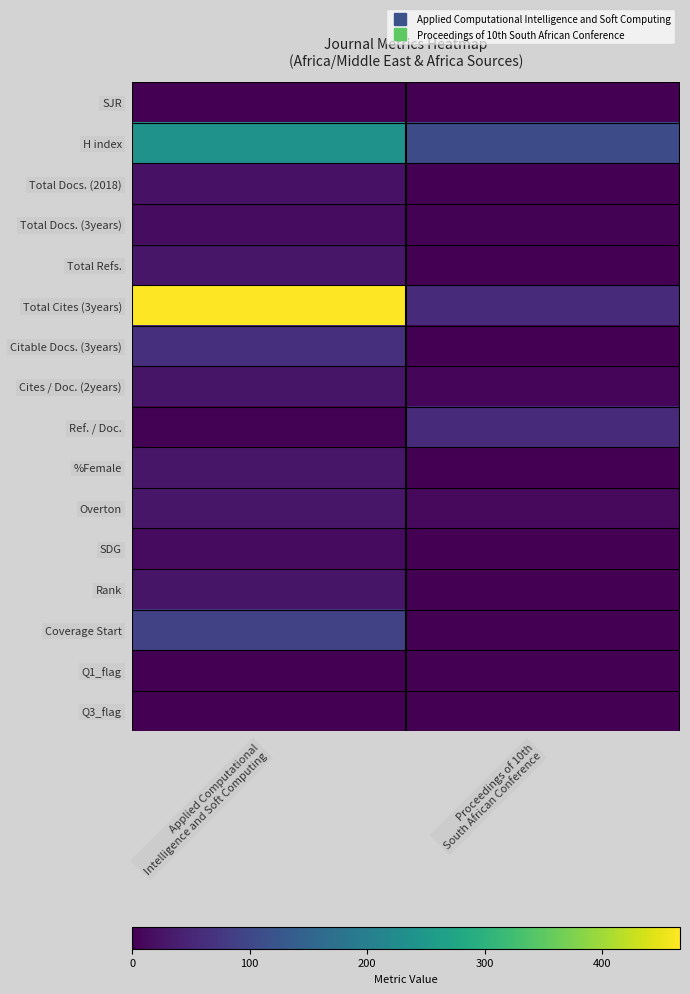

At Applied Computational Intelligence and Soft Computing, list the series in order from largest to smallest.

Total Cites (3years), H index, Coverage Start, Citable Docs. (3years), %Female, Overton, Total Refs., Cites / Doc. (2years), Rank, Total Docs. (2018), Total Docs. (3years), SDG, Ref. / Doc., Q3_flag, SJR, Q1_flag